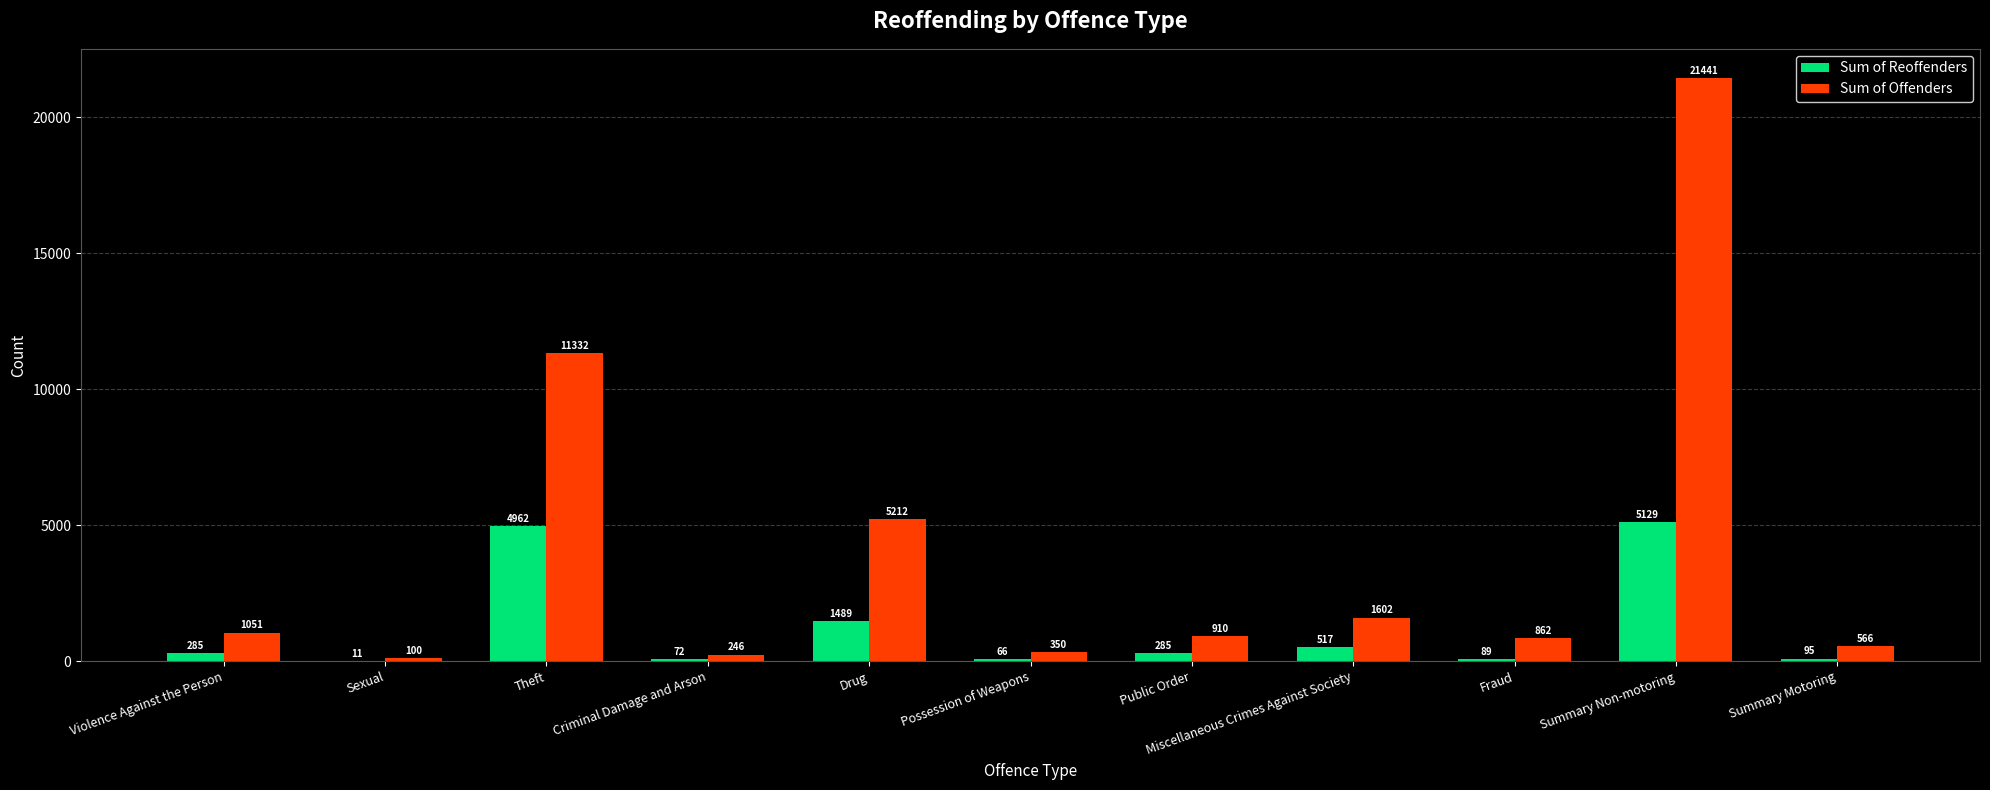

At which label does Sum of Reoffenders reach its peak?

Summary Non-motoring